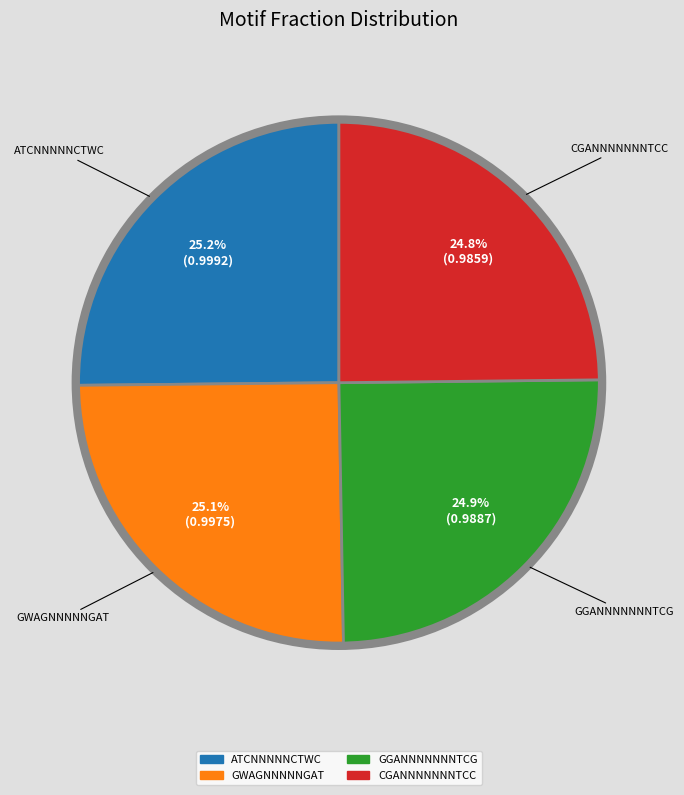

How much of the chart is everything except CGANNNNNNNTCC?

75.2%